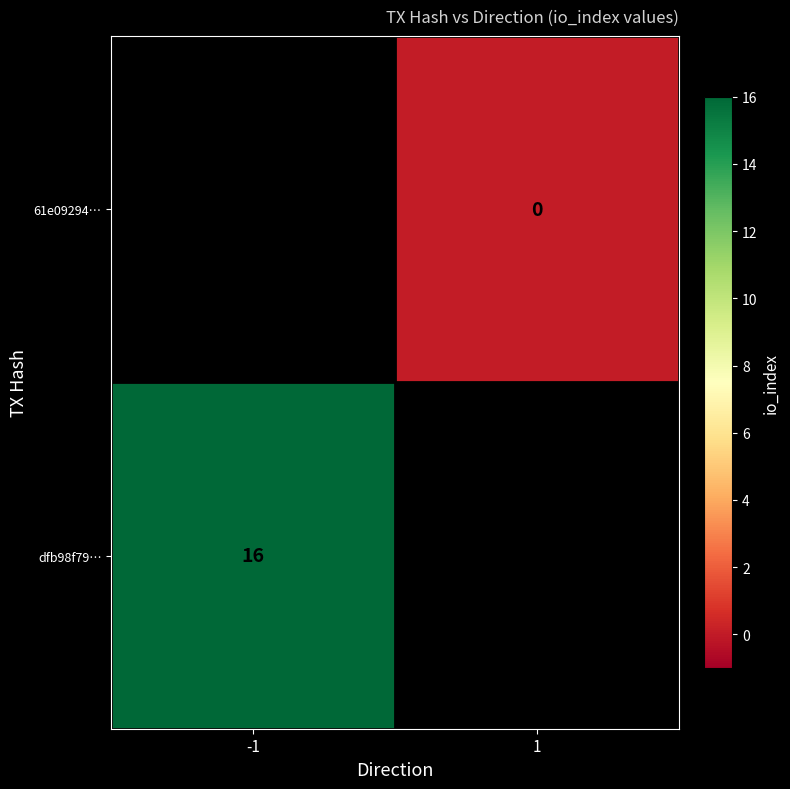

Is it true that dfb98f79… equals 16 at -1?

True